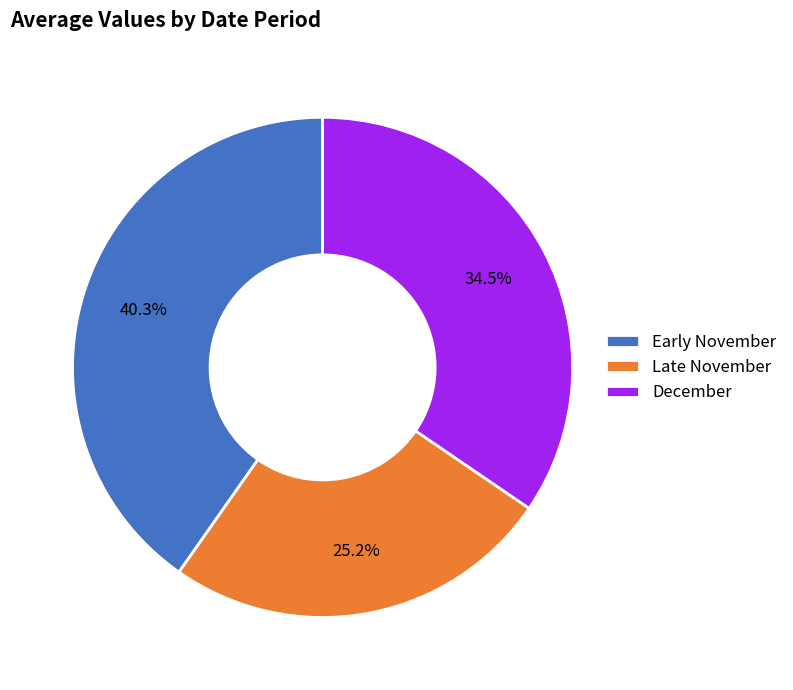

Rank the categories by value from highest to lowest.

Early November, December, Late November